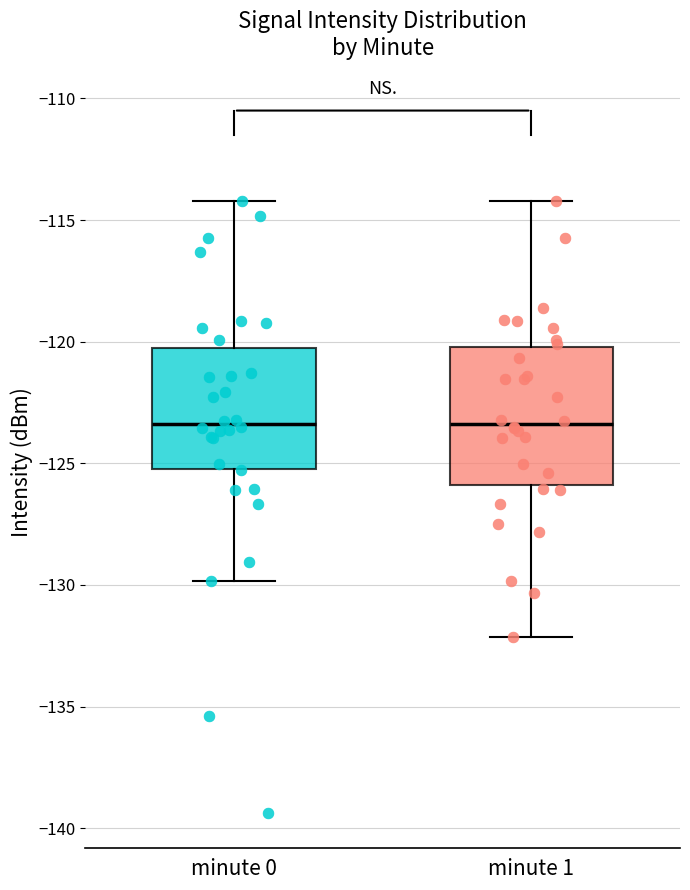

Reading left to right, transcribe this box plot: for each box, give where its median line is, the range the box spans, and where its two whiskers end, as read against the y-axis. The values are not printed on the chart, so give them approximately, as read against the axis.

minute 0: median -123.5, box -125.0 to -120.5, whiskers -130.0 to -114.0
minute 1: median -123.5, box -126.0 to -120.0, whiskers -132.0 to -114.0